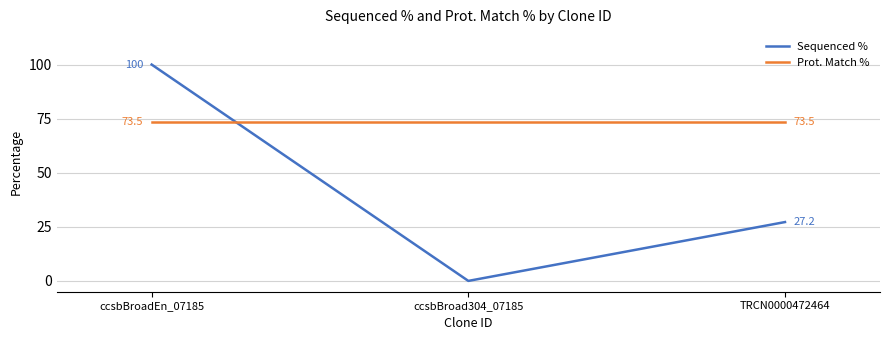

What position from the left is ccsbBroadEn_07185?

1